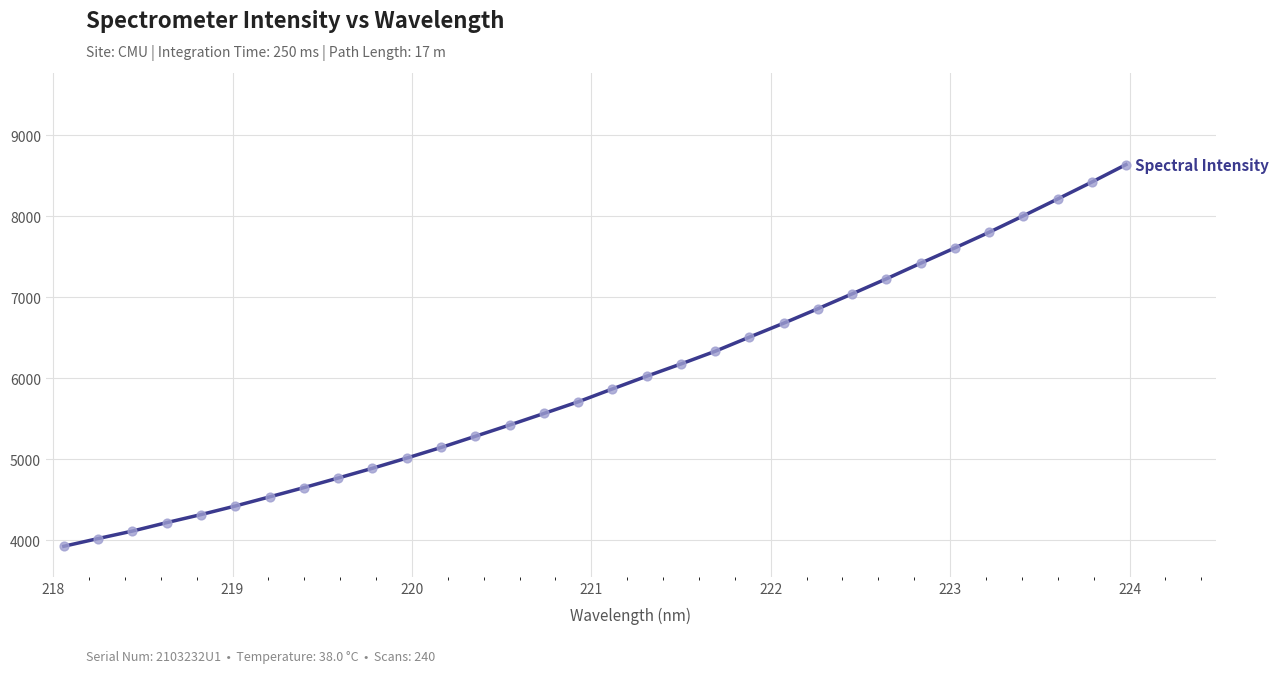

What is the minimum value shown in the chart?

3927.6